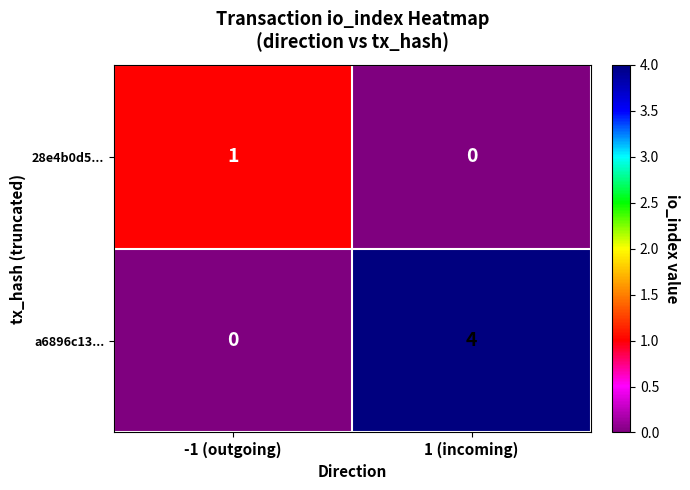

What is the sum of all a6896c13... values?

4